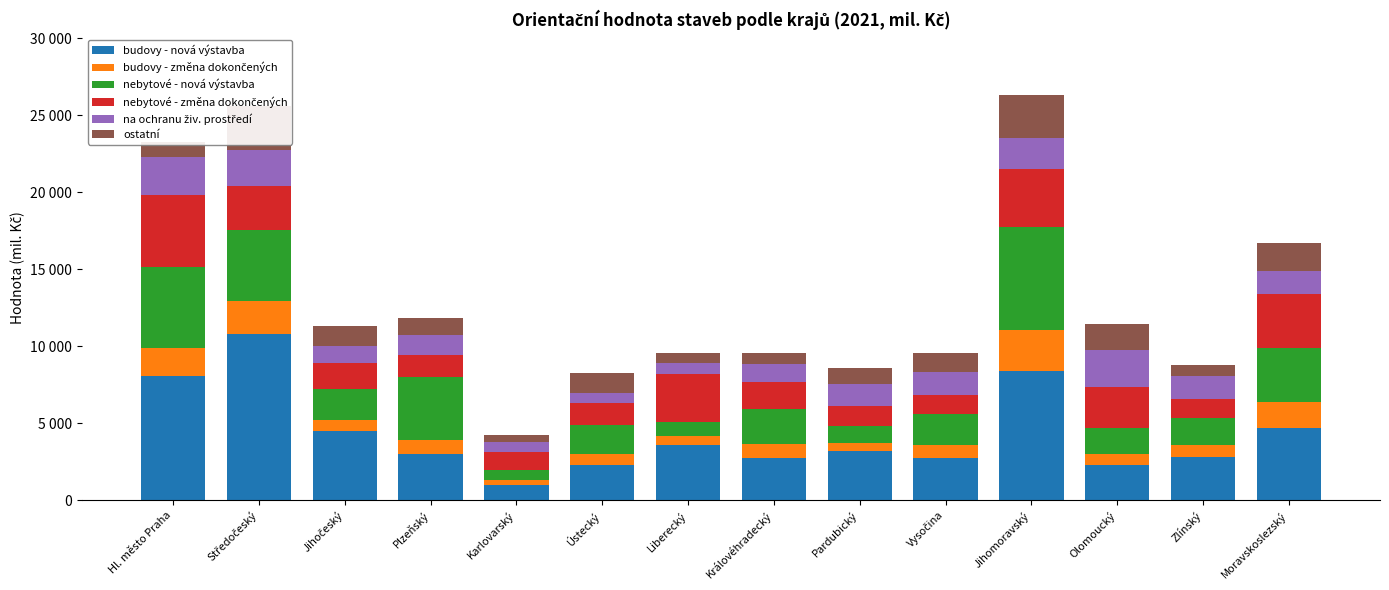

How many bars are there in each group?

6